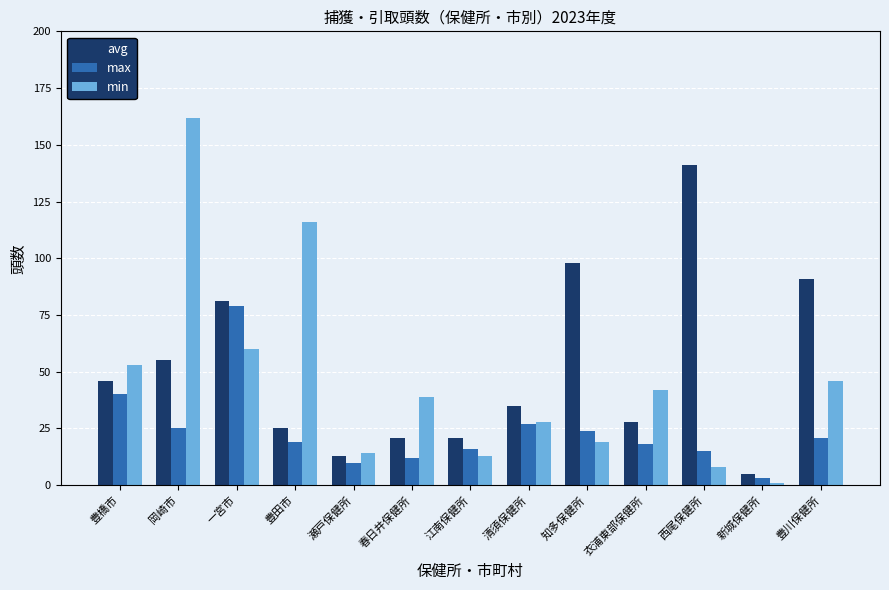

Is it true that avg equals 145 at 知多保健所?

False